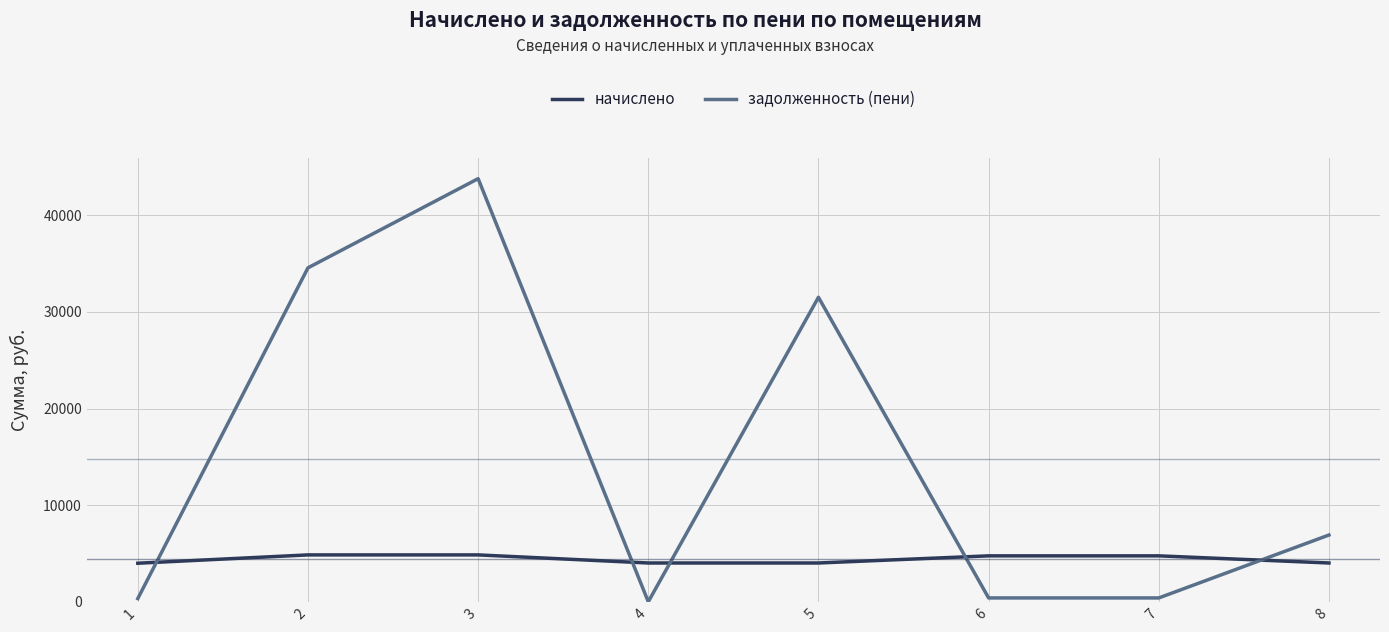

After their last crossing, which series has the higher values: задолженность (пени) or начислено?

задолженность (пени)